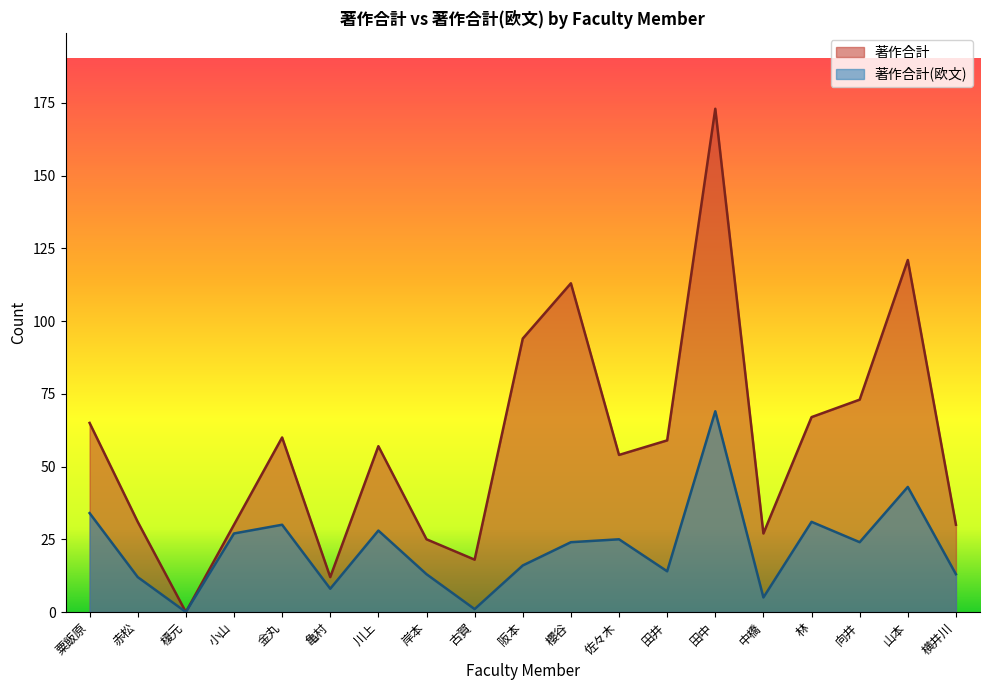

Reading left to right, extract all data points from this chart.

著作合計: 65	31	0	30	60	12	57	25	18	94	113	54	59	173	27	67	73	121	30
著作合計(欧文): 34	12	0	27	30	8	28	13	1	16	24	25	14	69	5	31	24	43	13